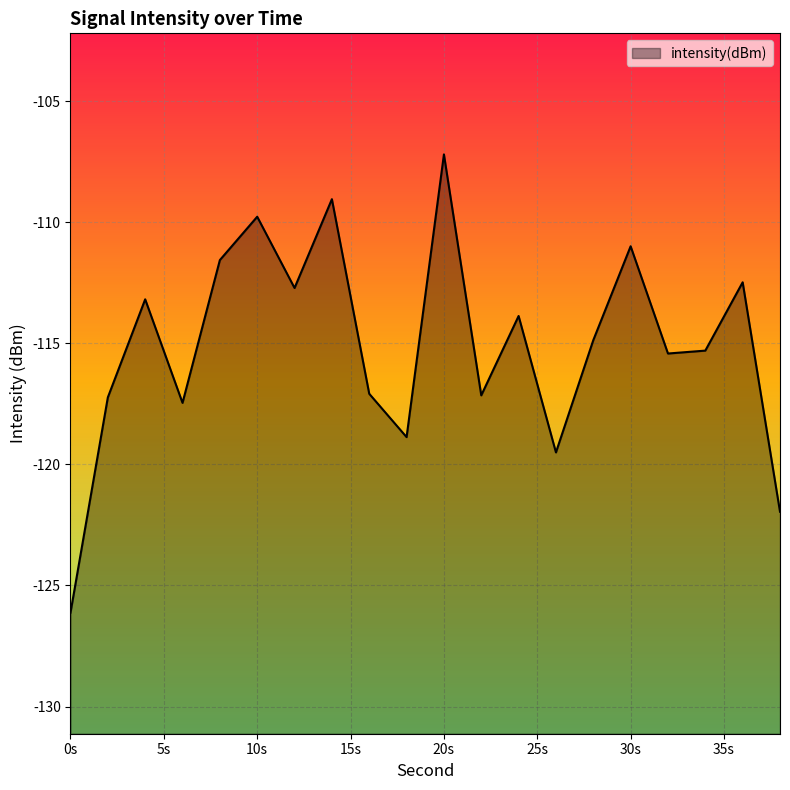

Which category has the highest value across all series?

20s